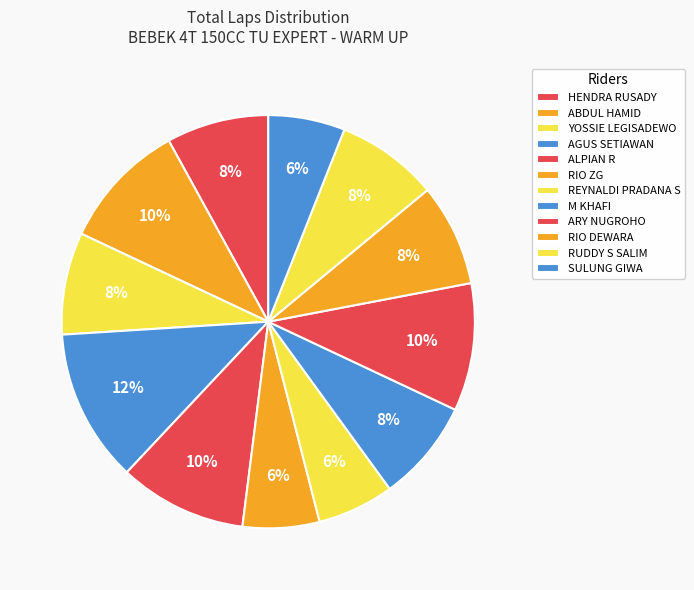

How many segments does this pie chart have?

12